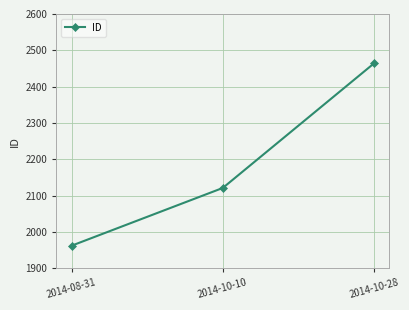

Is it true that the value at 2014-08-31 is 2707?

False